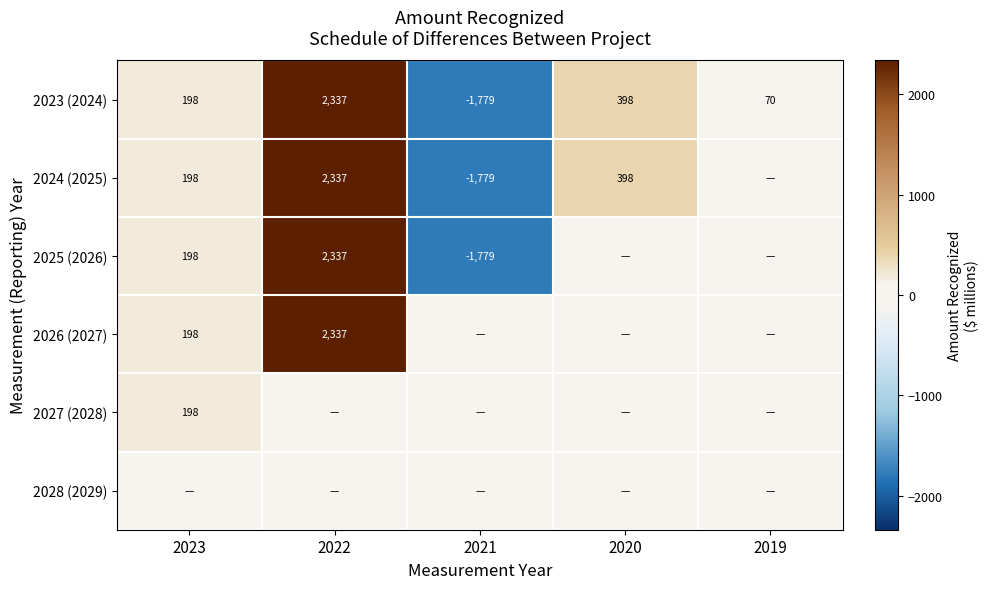

Is it true that 2024 (2025) equals 281 at 2023?

False